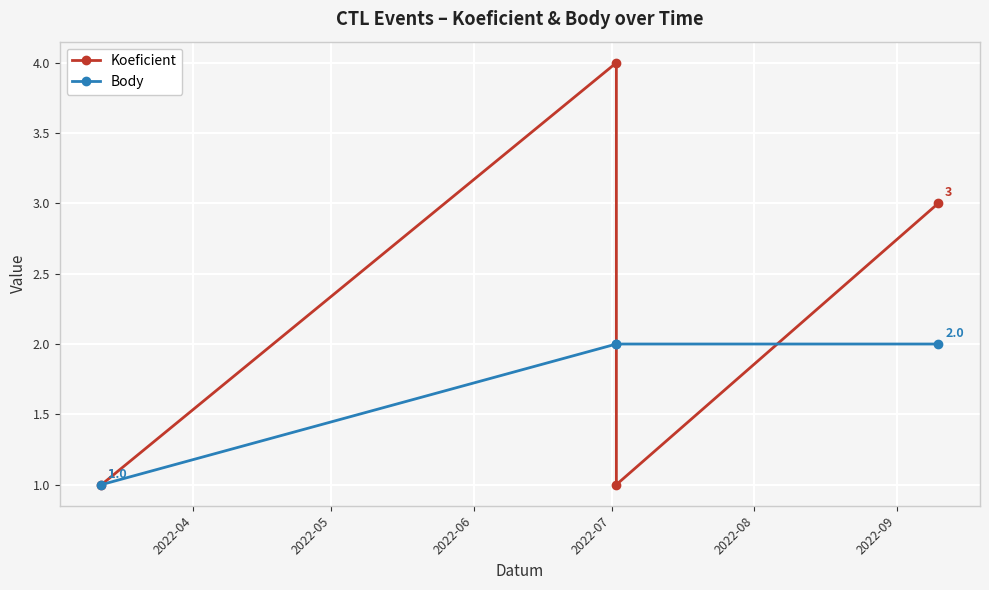

What is the value of the Koeficient point at the 1st from the left?

1